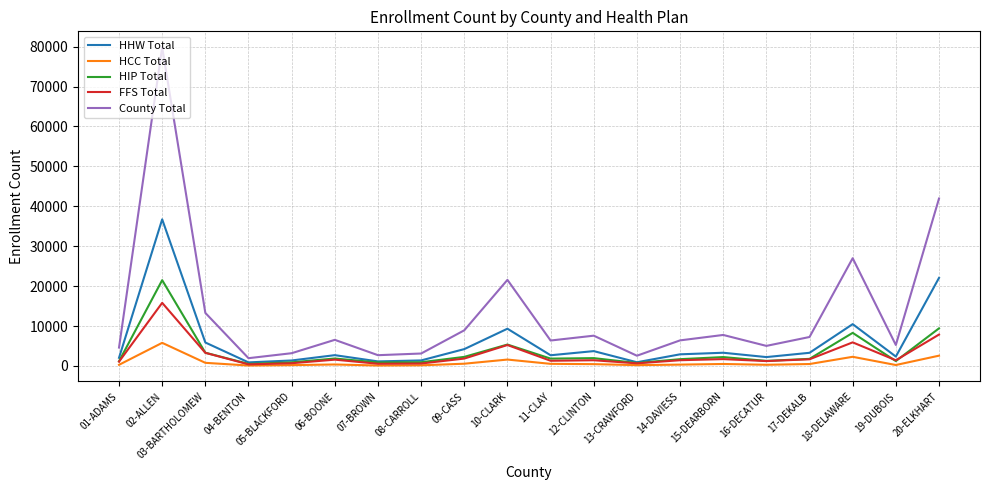

What is the total value across all series at 05-BLACKFORD?

6404